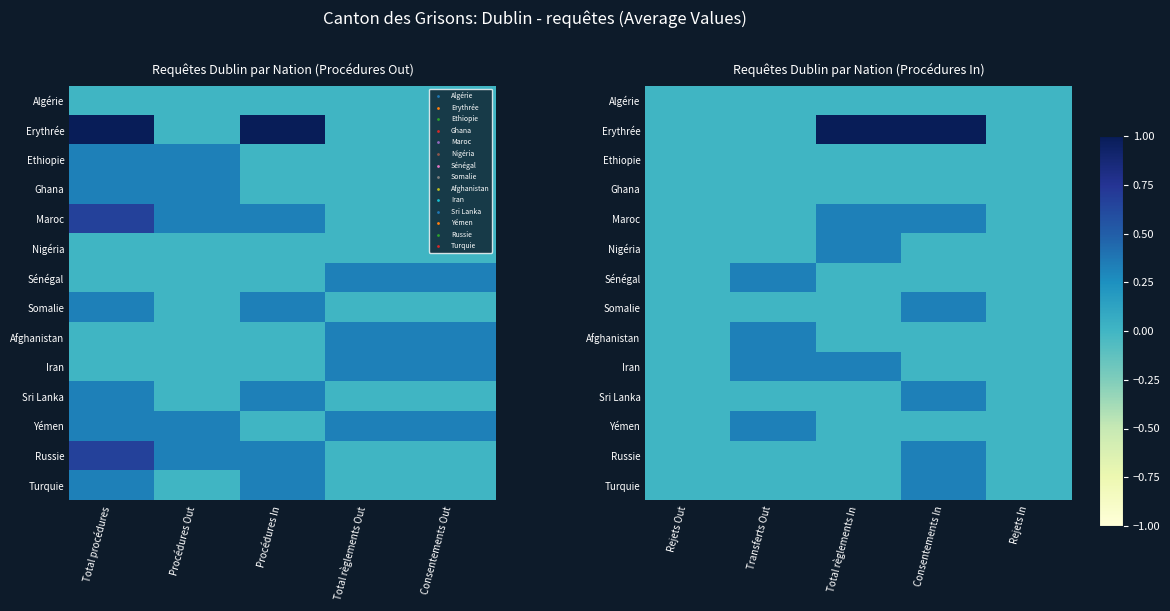

Between Consentements Out and Procédures Out, which is larger?

Consentements Out